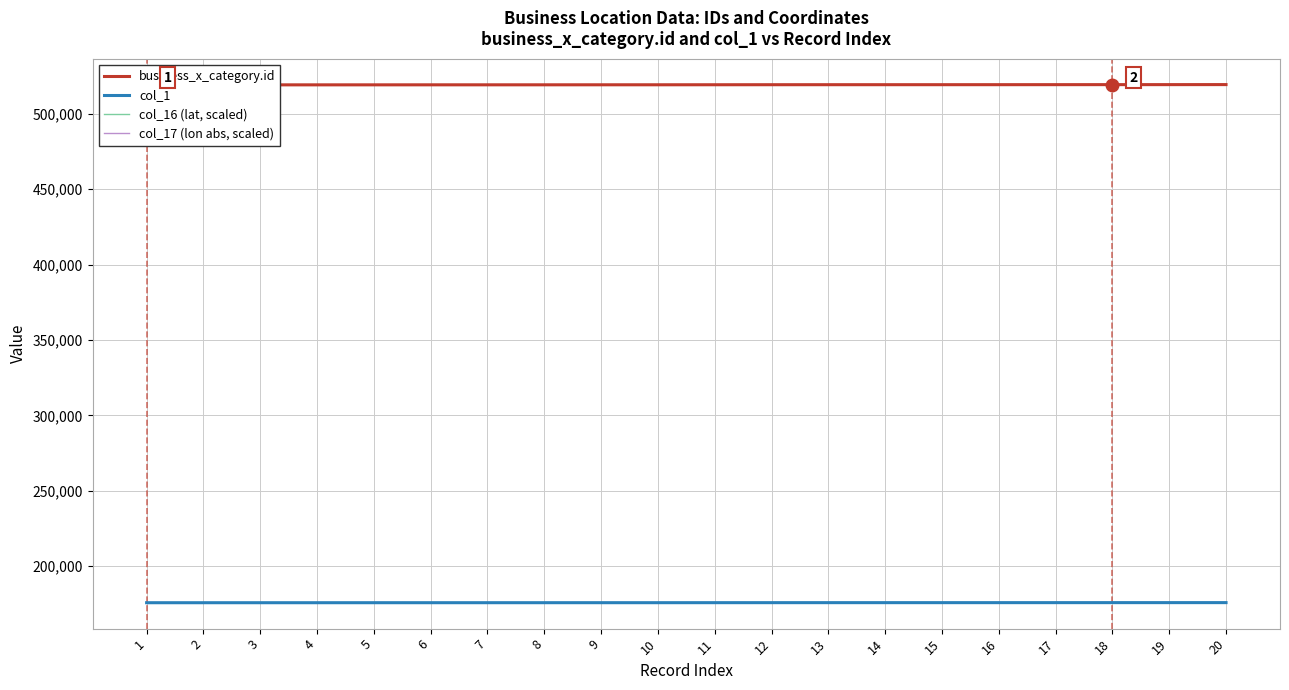

What are all the series names shown in the legend?

business_x_category.id, col_1, col_16 (lat, scaled), col_17 (lon abs, scaled)